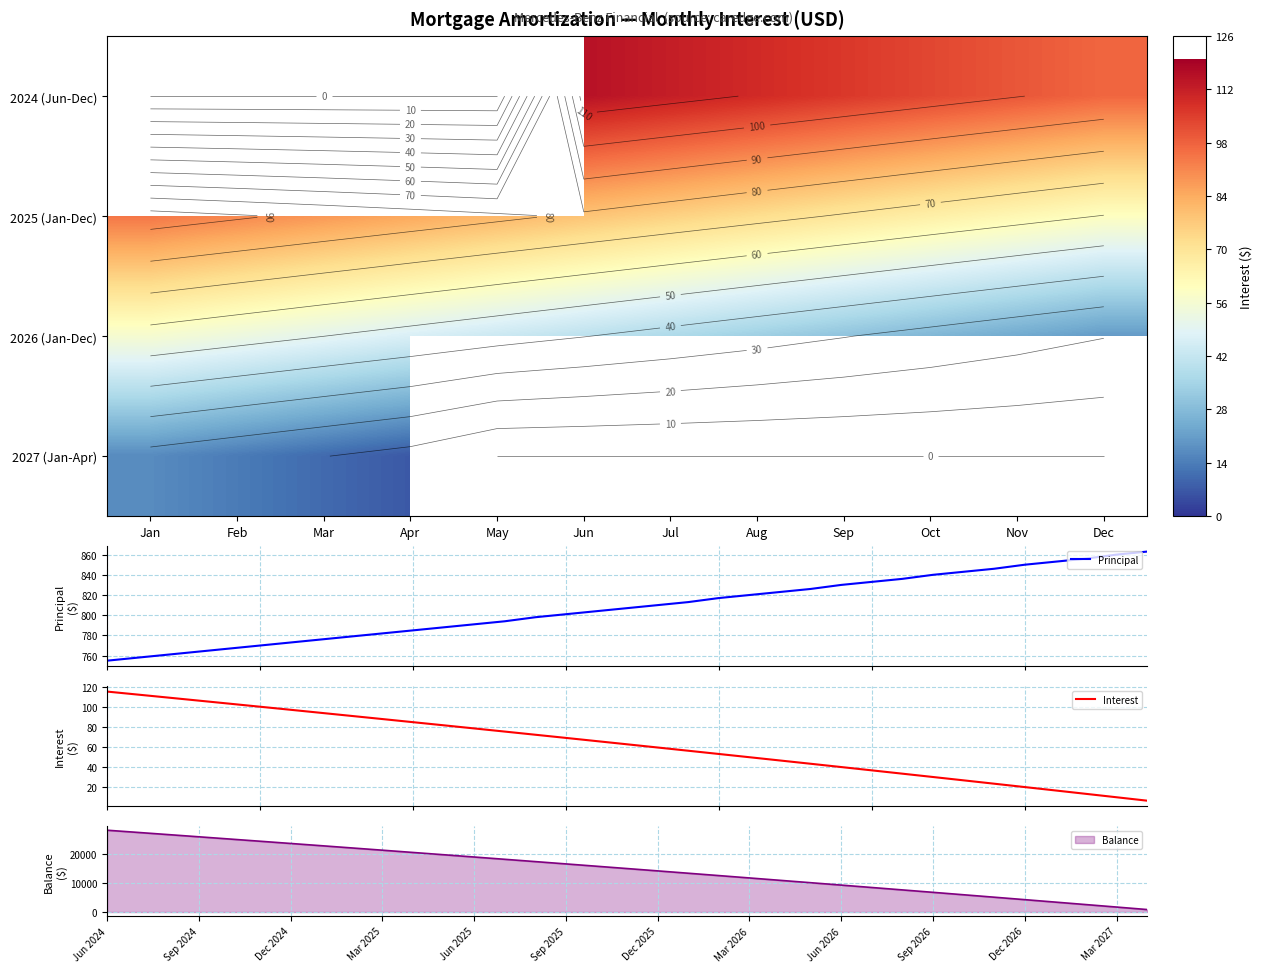

What is the minimum value for Principal?

755